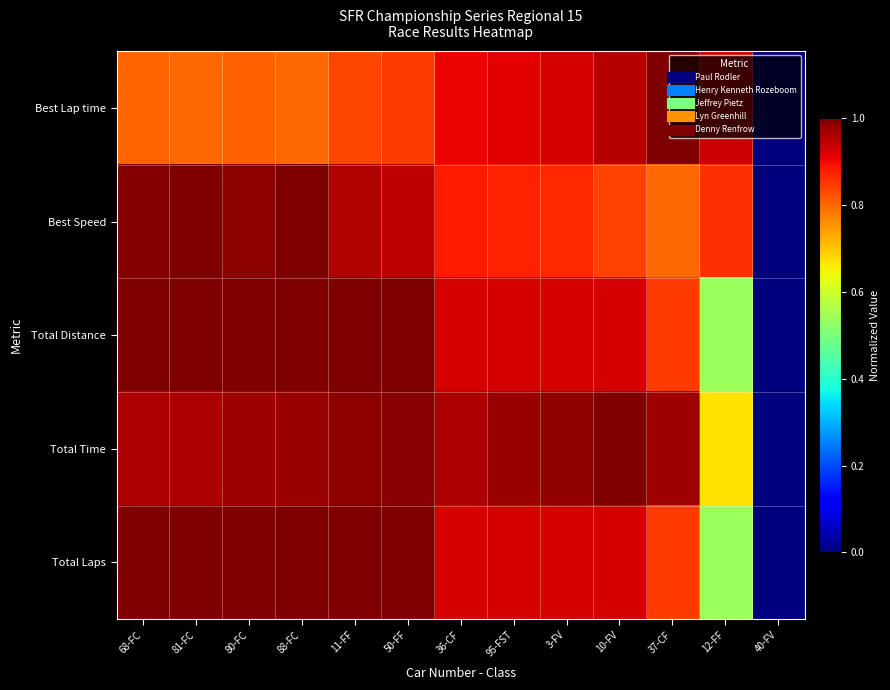

At which category is the sum across all series the highest?

50-FF